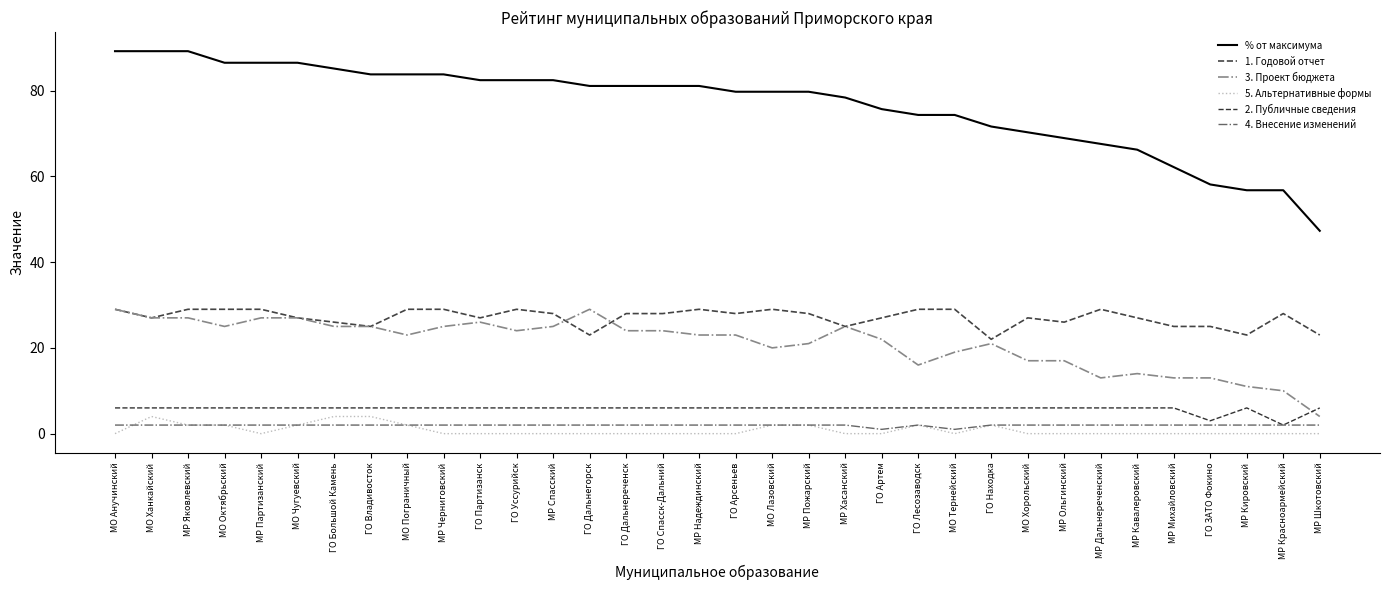

Between МР Михайловский and МР Красноармейский, which series saw the biggest shift?

% от максимума